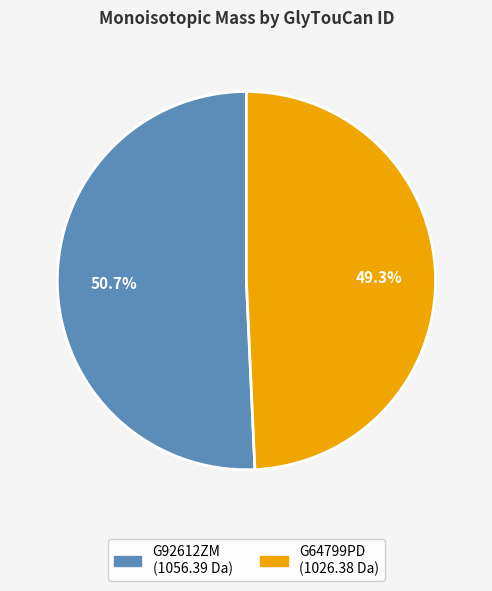

Which has a higher value, G92612ZM or G64799PD?

G92612ZM